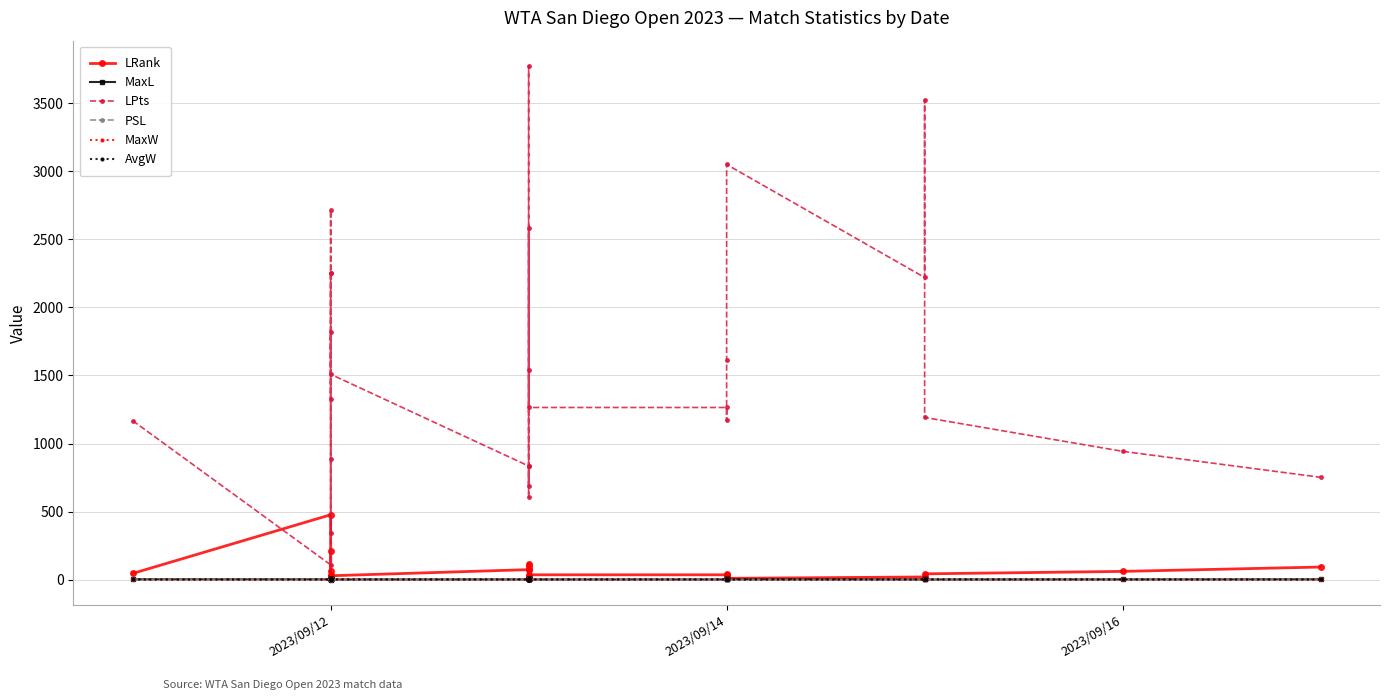

What is the value of the LRank point at the 19th from the left?

36.0